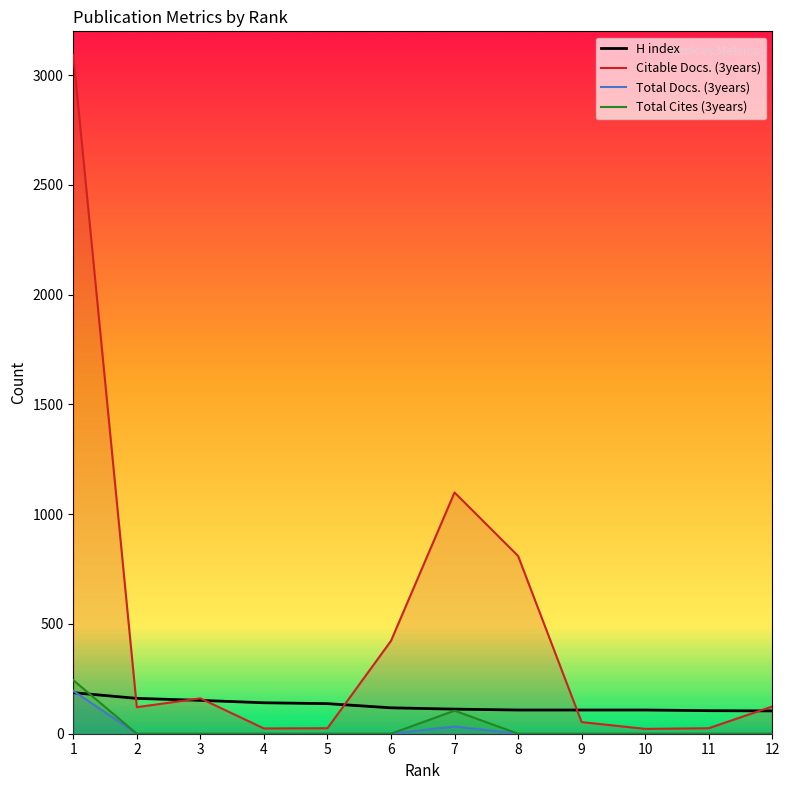

How many data points in Total Docs. (3years) are above 0?

2